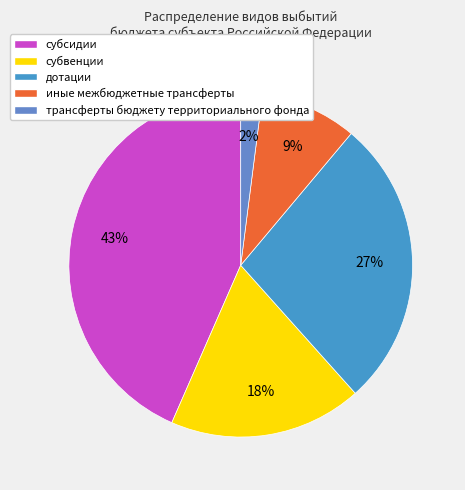

What is the smallest slice in the pie chart?

трансферты бюджету территориального фонда